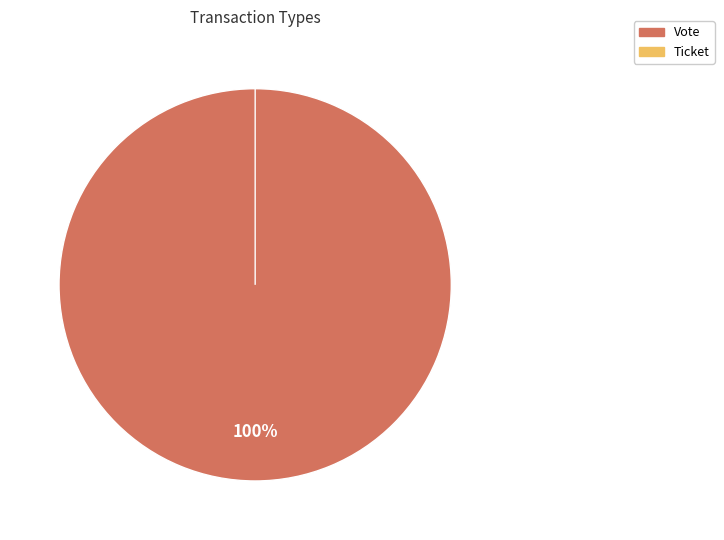

To the nearest percent, what is the difference between the largest and smallest slice percentages?

100%